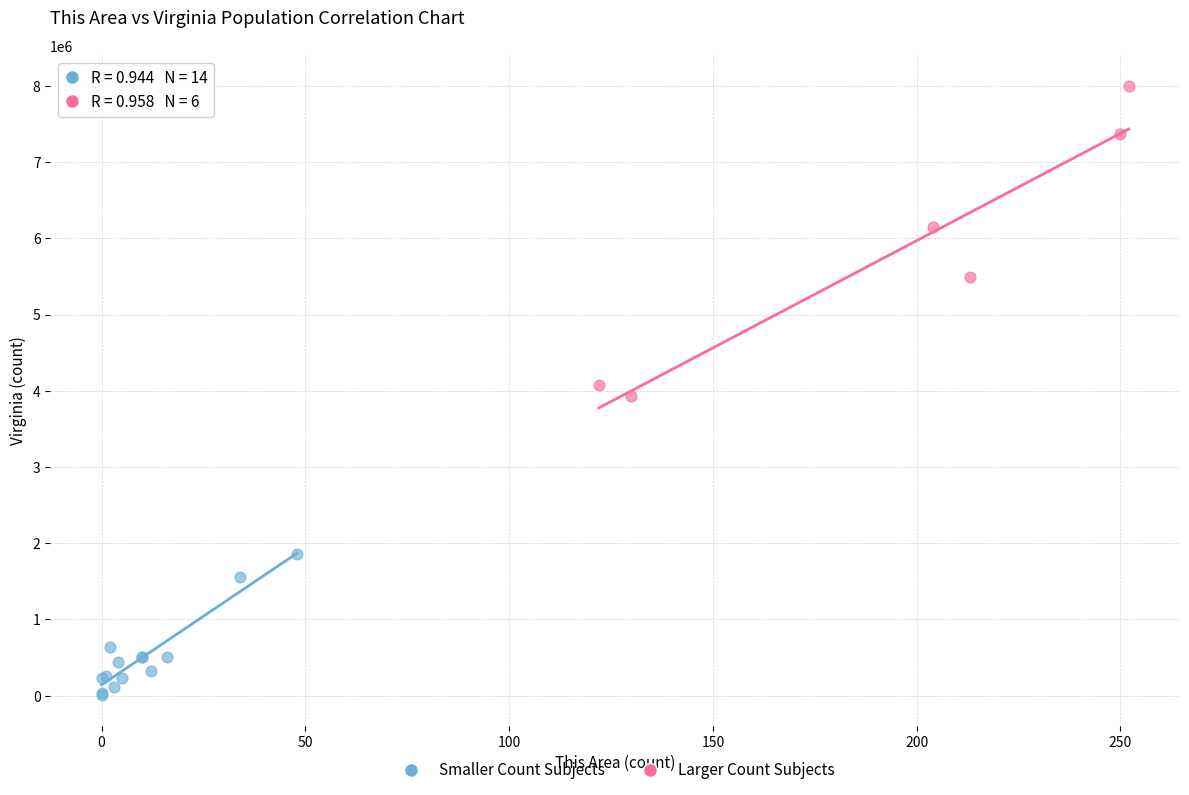

What are all the series names shown in the legend?

Smaller Count Subjects, Larger Count Subjects